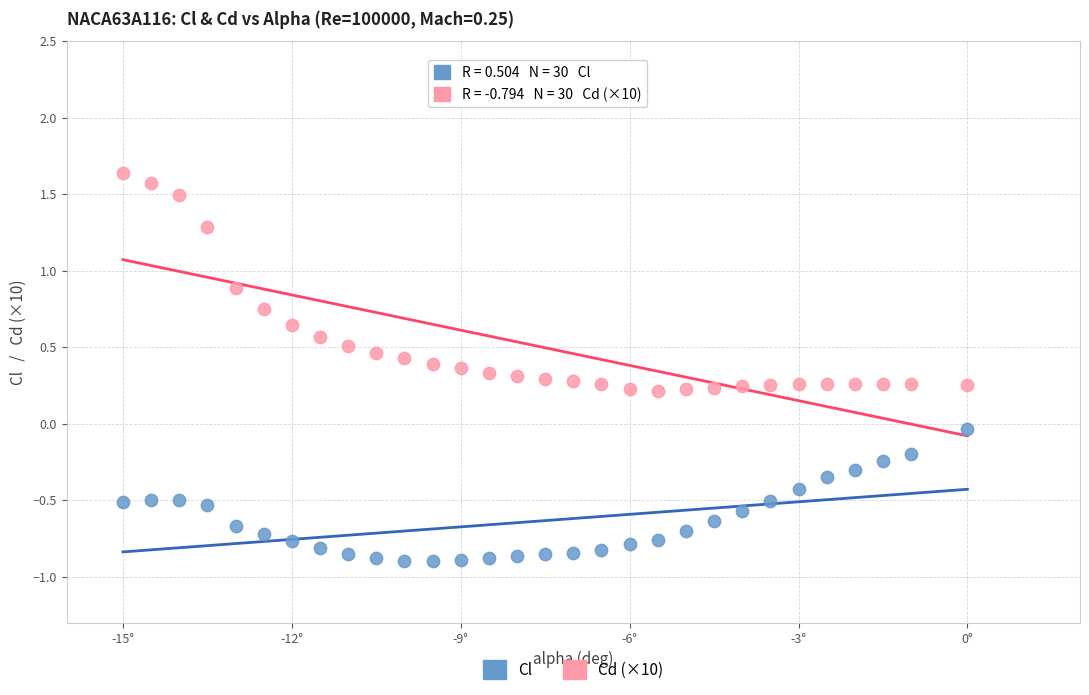

Which series reaches the maximum Y coordinate?

Cd (×10)